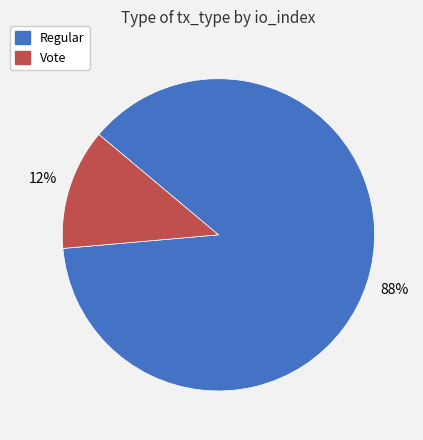

Which category has the biggest portion of the pie?

Regular